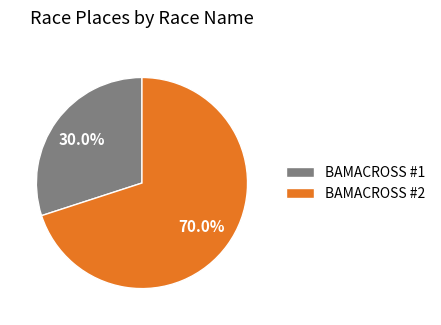

To the nearest percent, what portion does BAMACROSS #2 represent?

70%